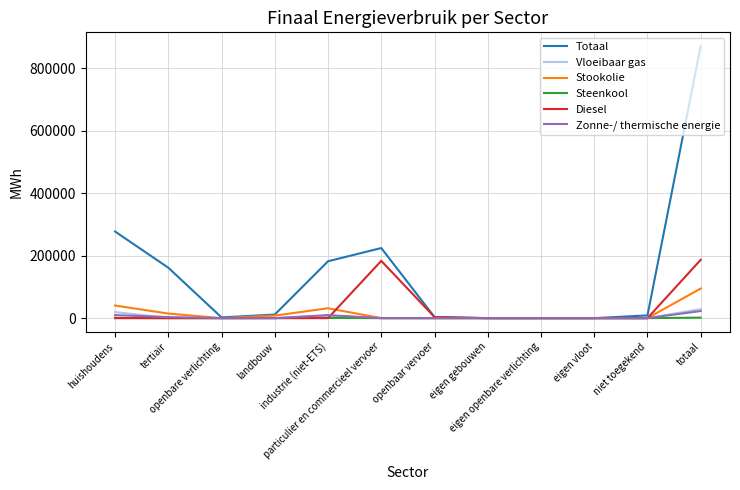

Which series has the largest total across all categories?

Totaal